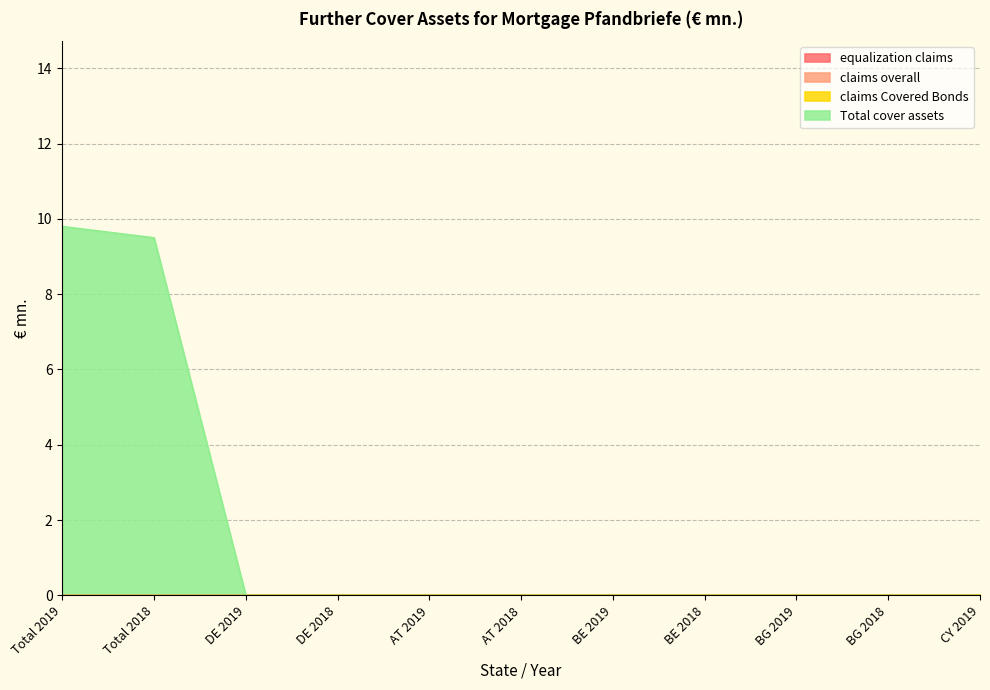

Is it true that Total cover assets equals 0.0 at BG 2018?

True